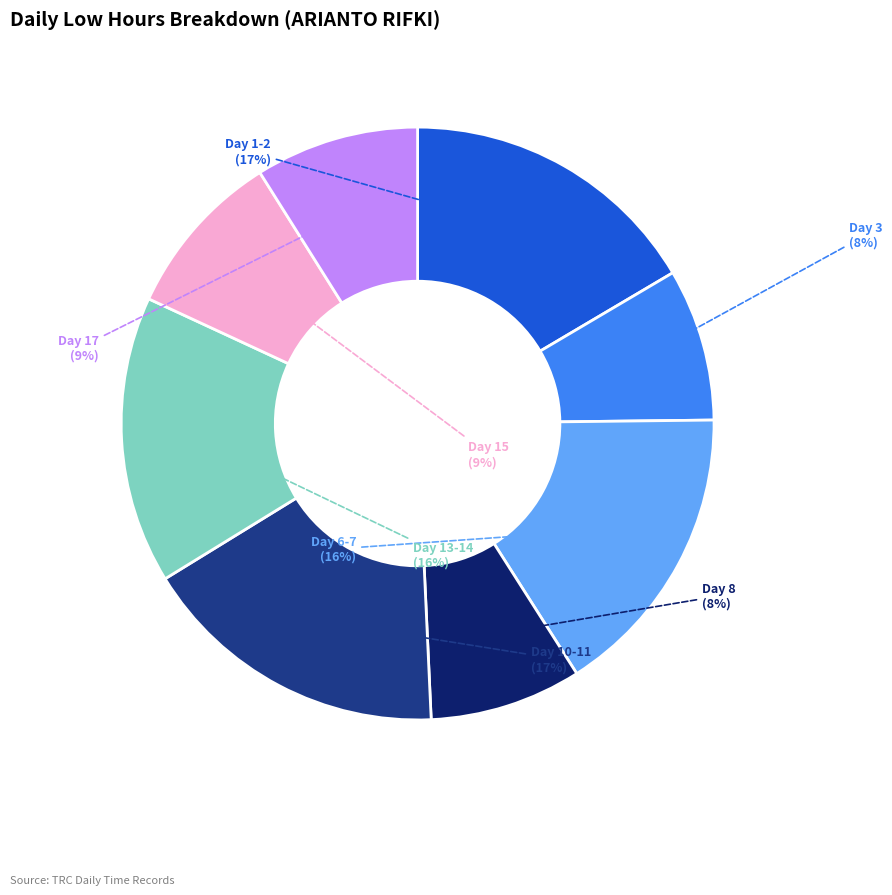

Between Day 13-14 and Day 1-2, which is larger?

Day 1-2